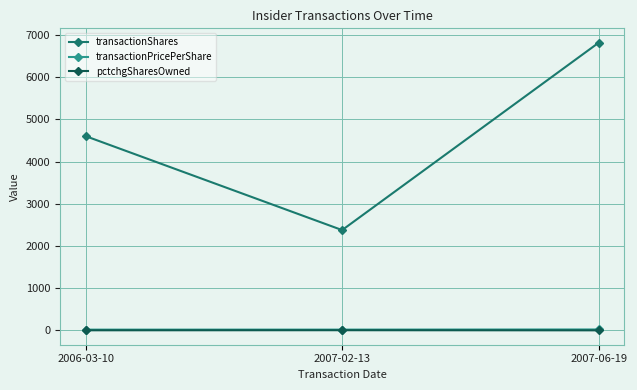

Which category has the highest value across all series?

2007-06-19